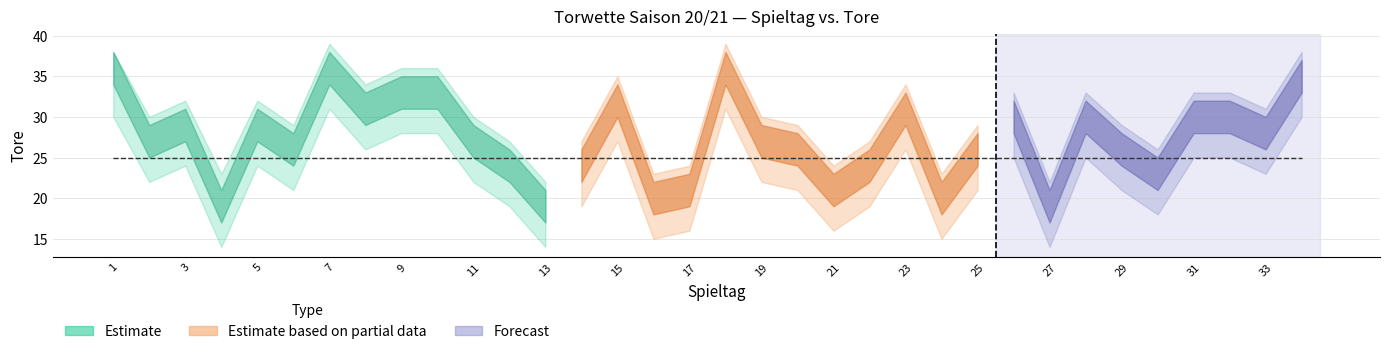

What is the total value across all series at 14?

109